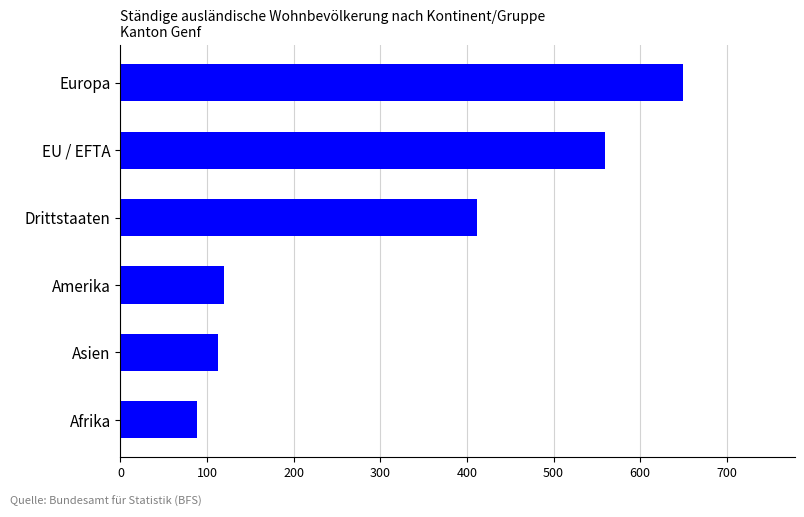

What is the average value?

324